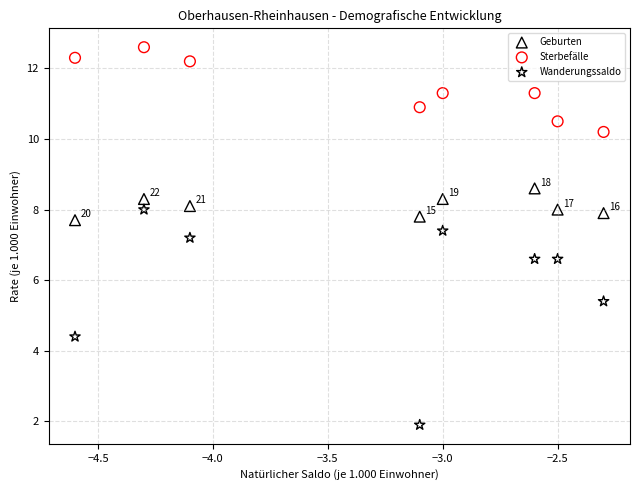

Which series contains the lowest Y value?

Wanderungssaldo